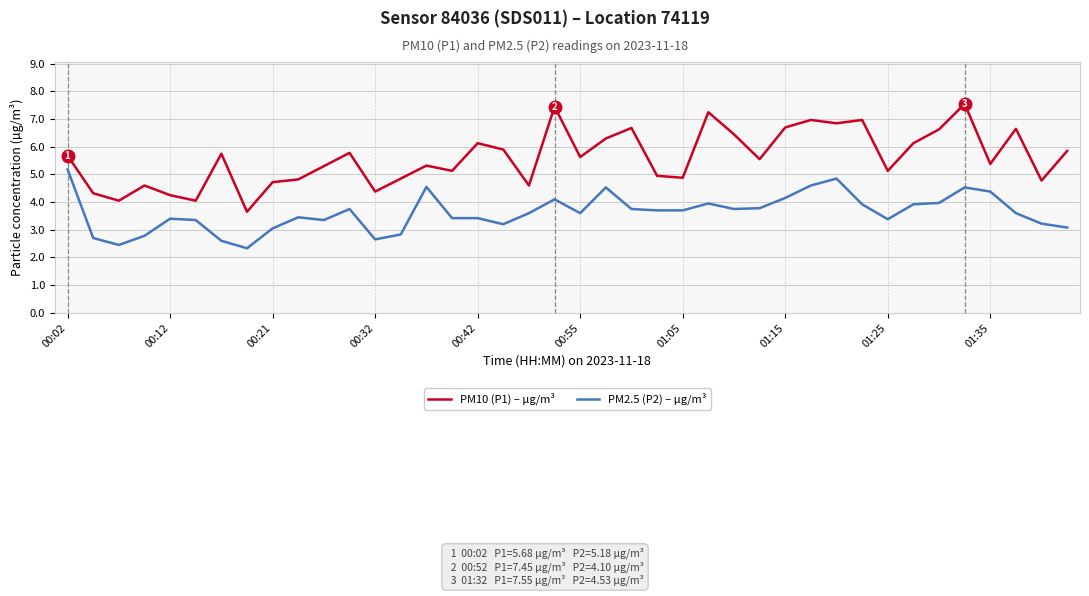

Rank the series by their maximum value, from lowest to highest.

PM2.5 (P2) – µg/m³, PM10 (P1) – µg/m³